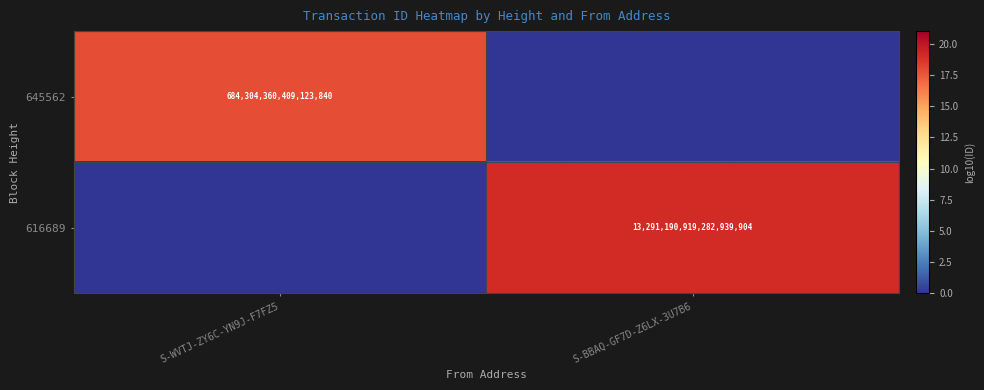

The value of 616689 at S-BBAQ-GF7D-Z6LX-3U7B6 is 13291190919282939904. True or false?

True